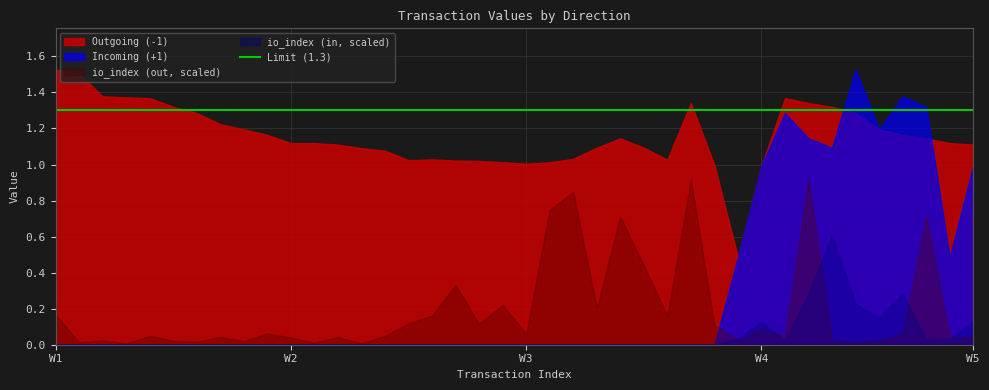

After their last crossing, which series has the higher values: Outgoing (-1) or Incoming (+1)?

Outgoing (-1)